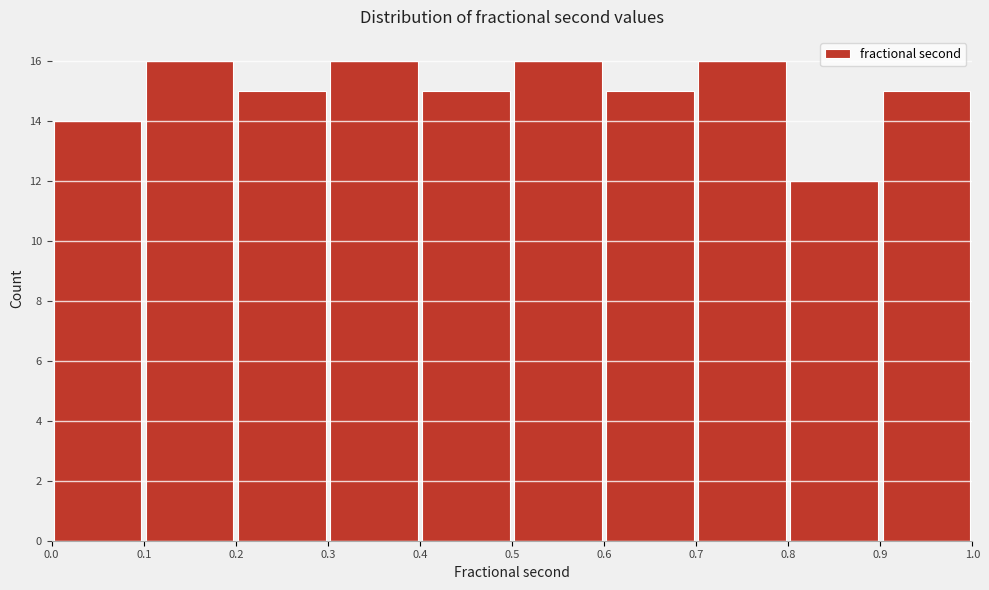

Reading left to right, list every bar in this chart as the range it spans on the x-axis followed by its height. The values are not printed on the chart, so give them approximately, as read against the axis.

0.0 to 0.1: 14
0.1 to 0.2: 16
0.2 to 0.3: 15
0.3 to 0.4: 16
0.4 to 0.5: 15
0.5 to 0.6: 16
0.6 to 0.7: 15
0.7 to 0.8: 16
0.8 to 0.9: 12
0.9 to 1.0: 15